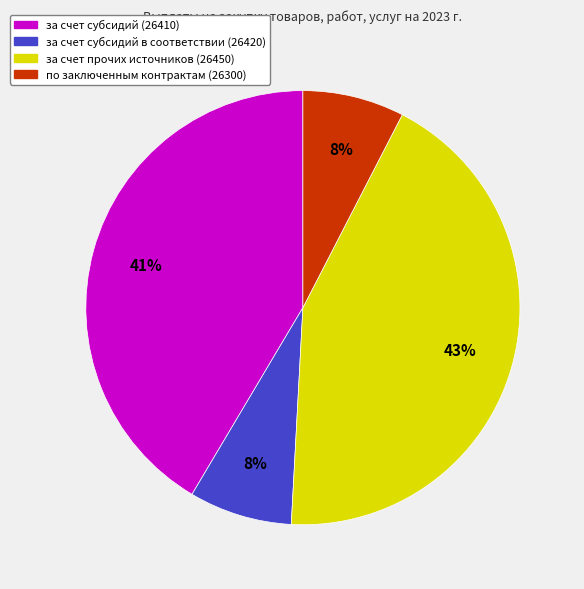

Between за счет прочих источников (26450) and за счет субсидий (26410), which is larger?

за счет прочих источников (26450)